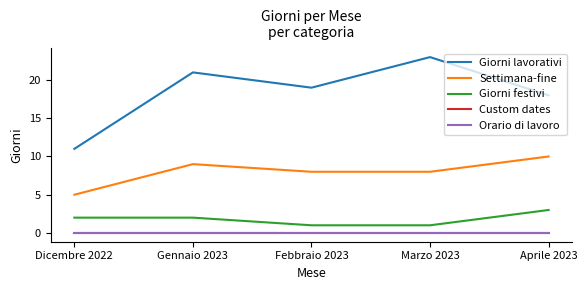

What is the total value across all series at Aprile 2023?

31